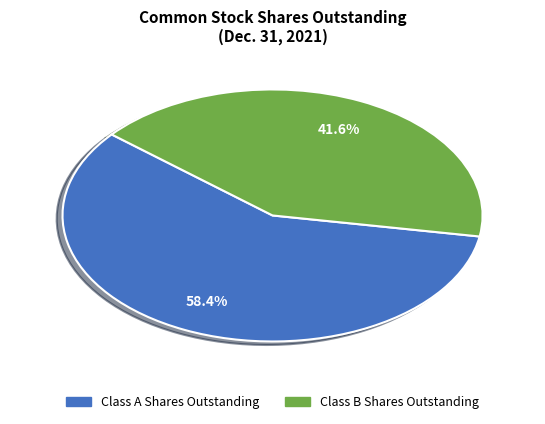

What is the total percentage of Class A Shares Outstanding and Class B Shares Outstanding?

100.0%